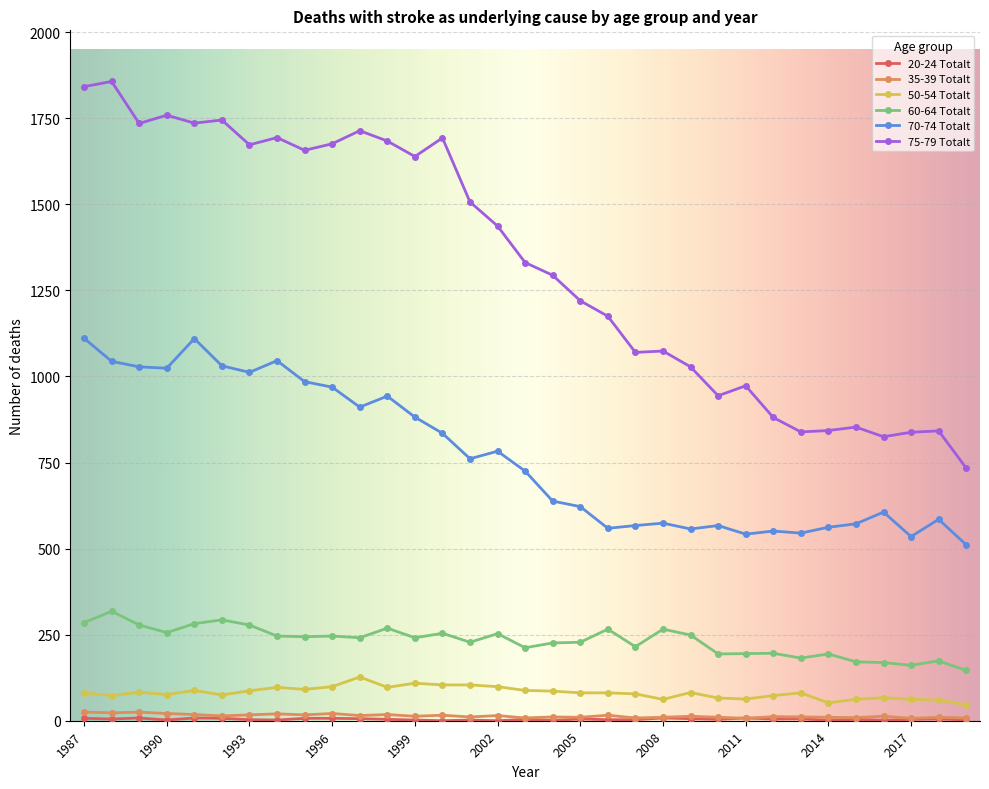

Which series has the largest range (max minus min)?

75-79 Totalt